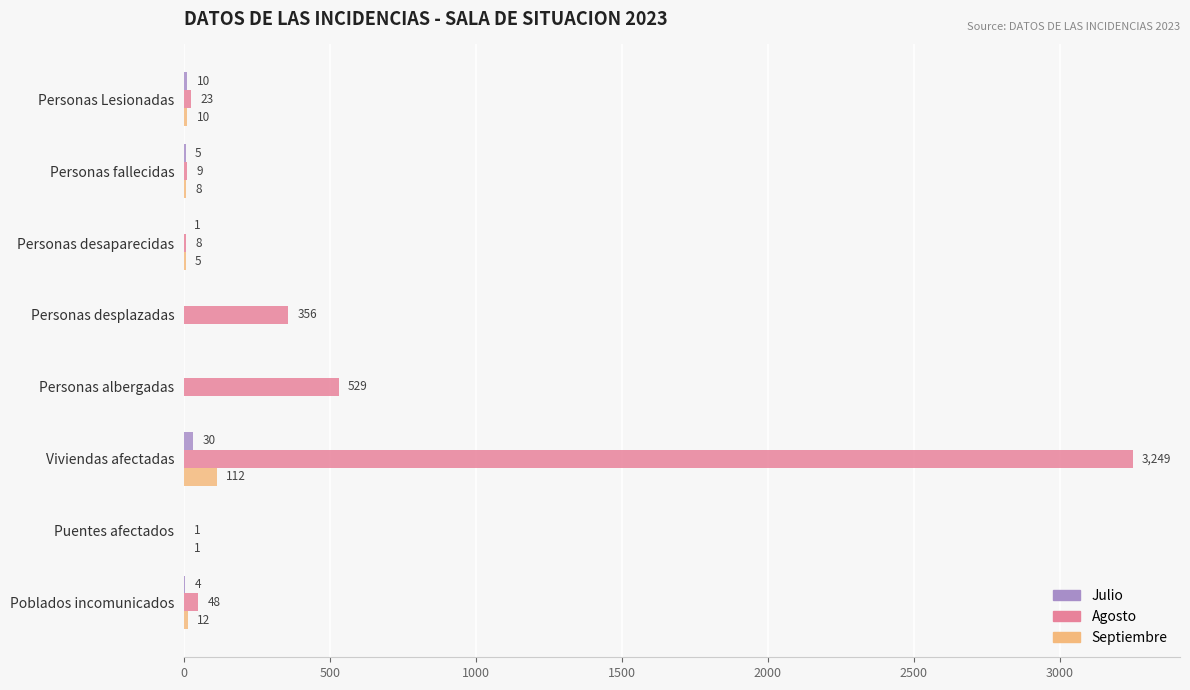

What is the sum of all Agosto values?

4223